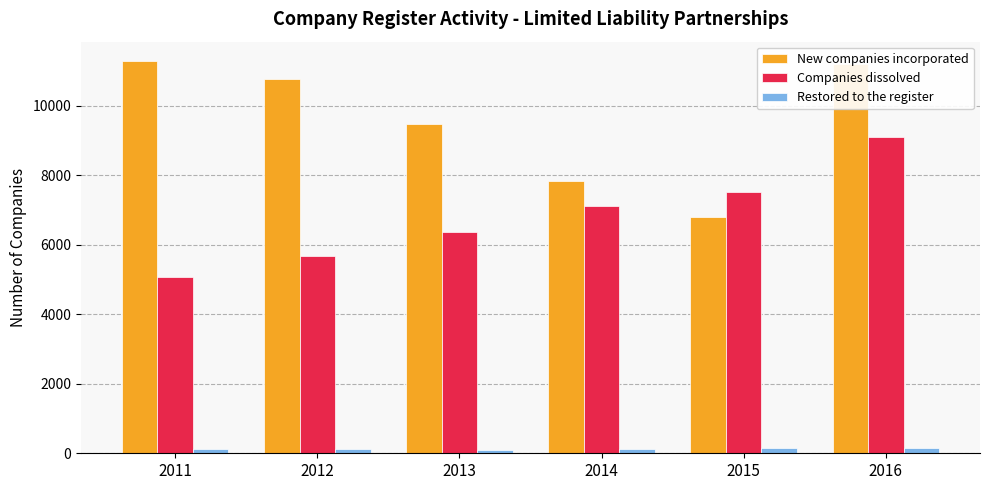

What is the sum of all Companies dissolved values?

40826